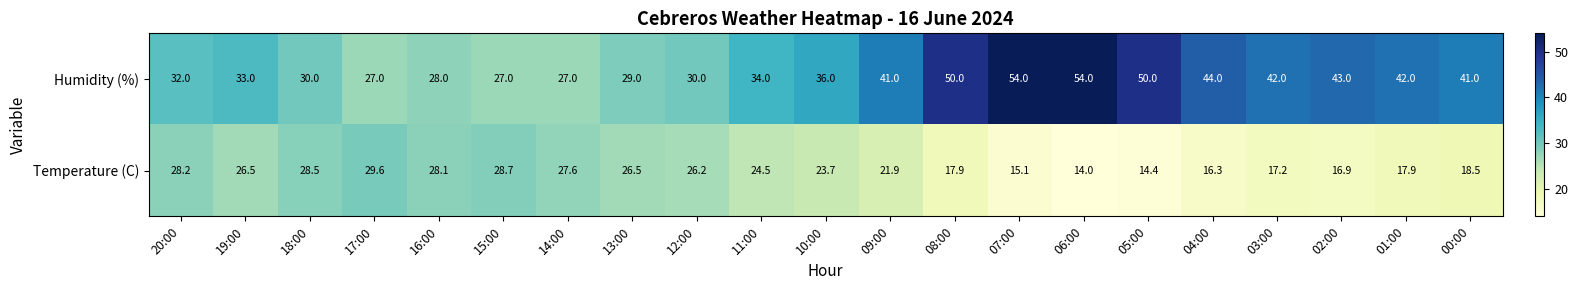

What is the difference between the maximum and minimum values in the Temperature (C) series?

15.6